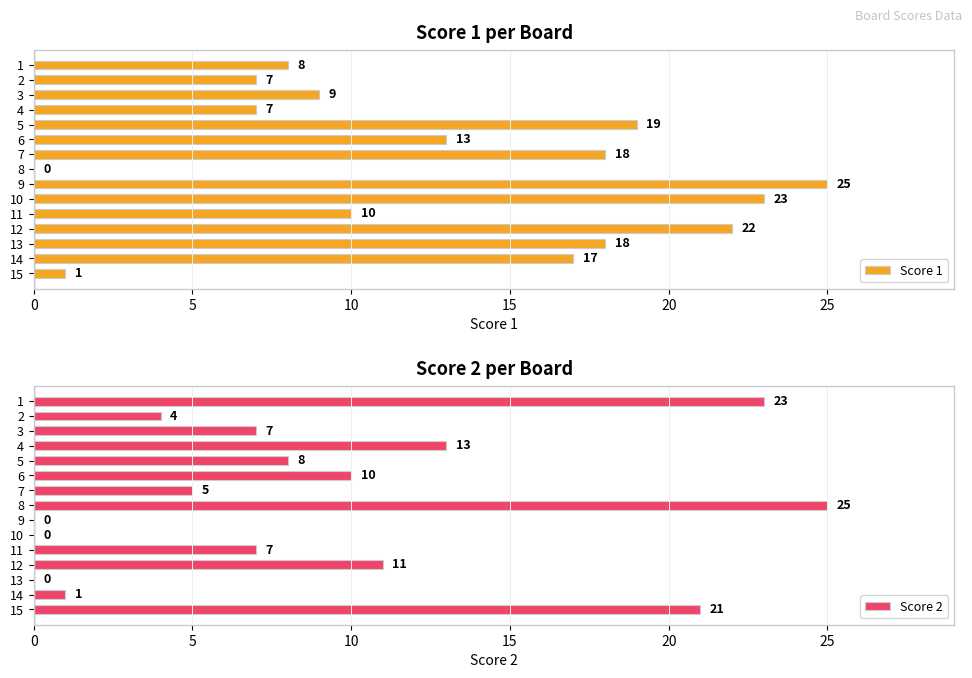

What is the sum of all Score 2 values?

135